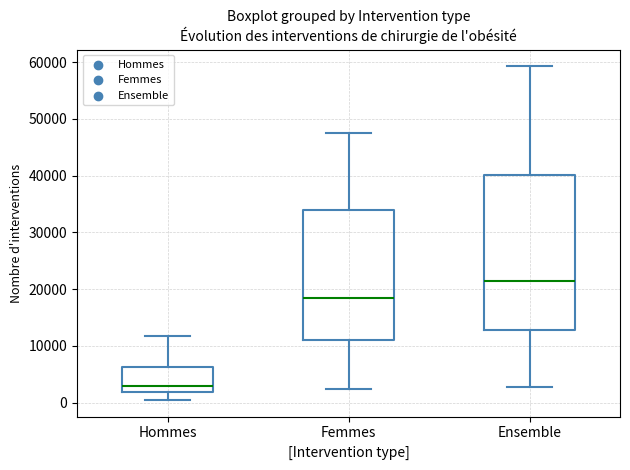

Which box has the lowest median line?

Hommes